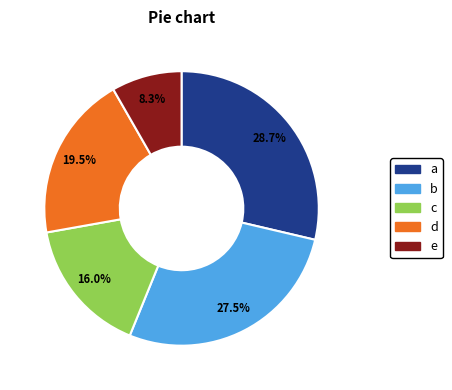

Does a account for over 50% of the chart?

No